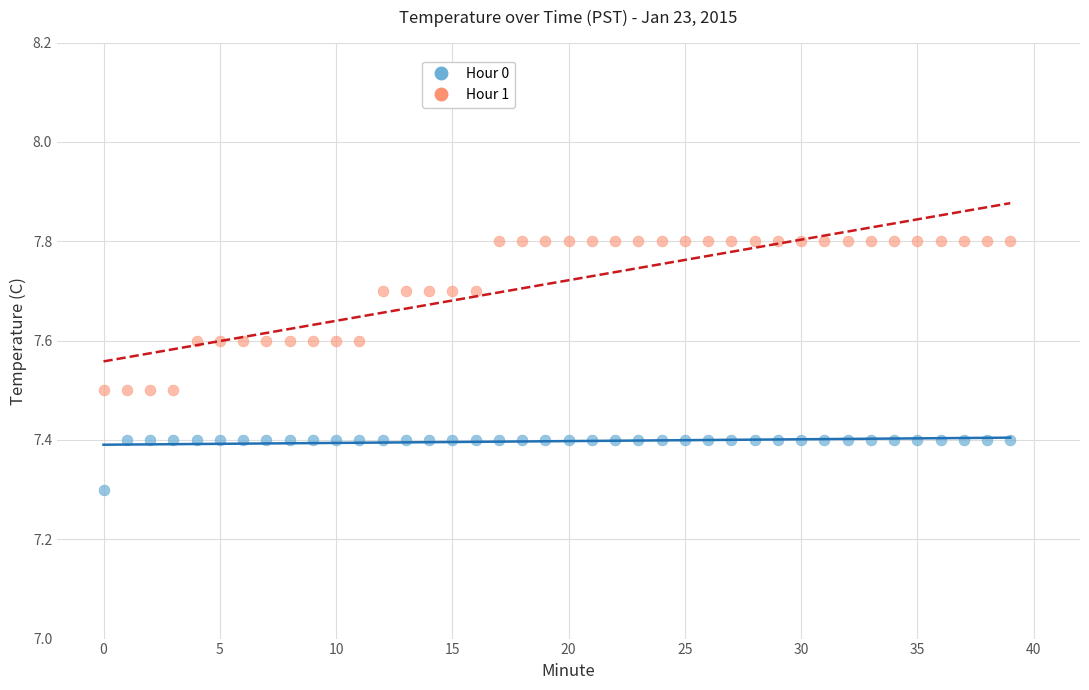

Which series reaches the maximum Y coordinate?

Hour 1